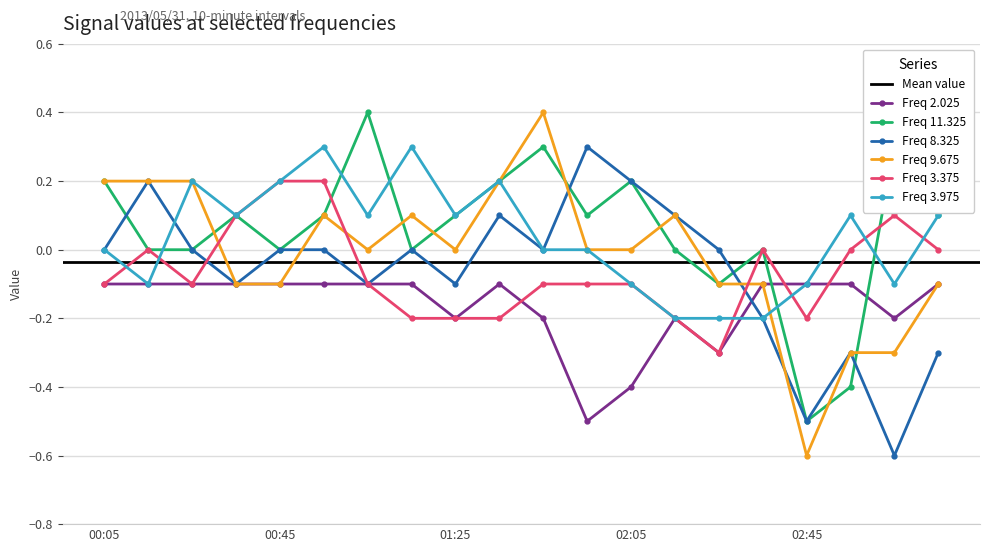

How many interior local peaks does the Freq 11.325 series have?

6